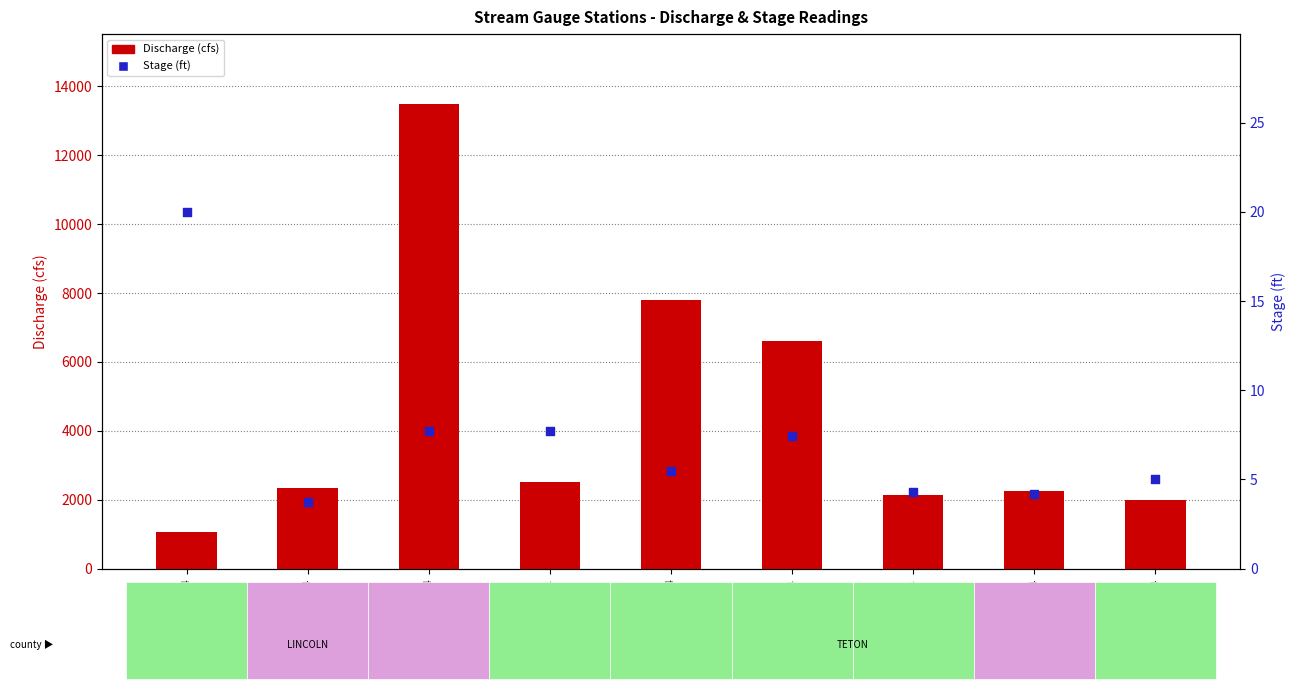

What are all the series names shown in the legend?

Discharge (cfs), Stage (ft)